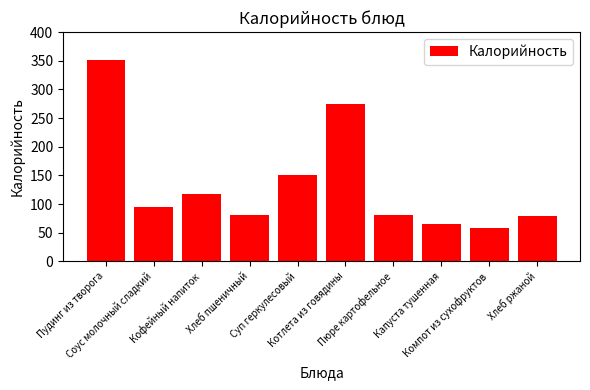

True or false: the data shows 94.0 at Соус молочный сладкий.

True